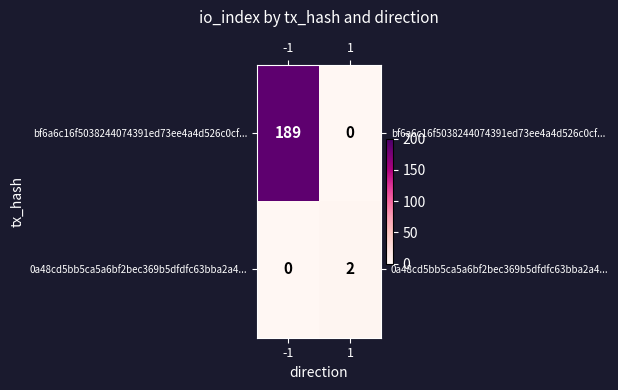

What is the sum of the bf6a6c16f5038244074391ed73ee4a4d526c0cf... values at -1 and 1?

189